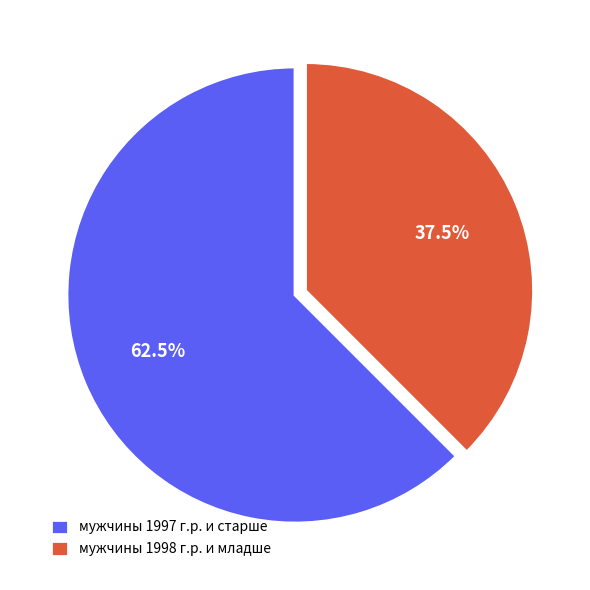

How many slices are in this pie chart?

2